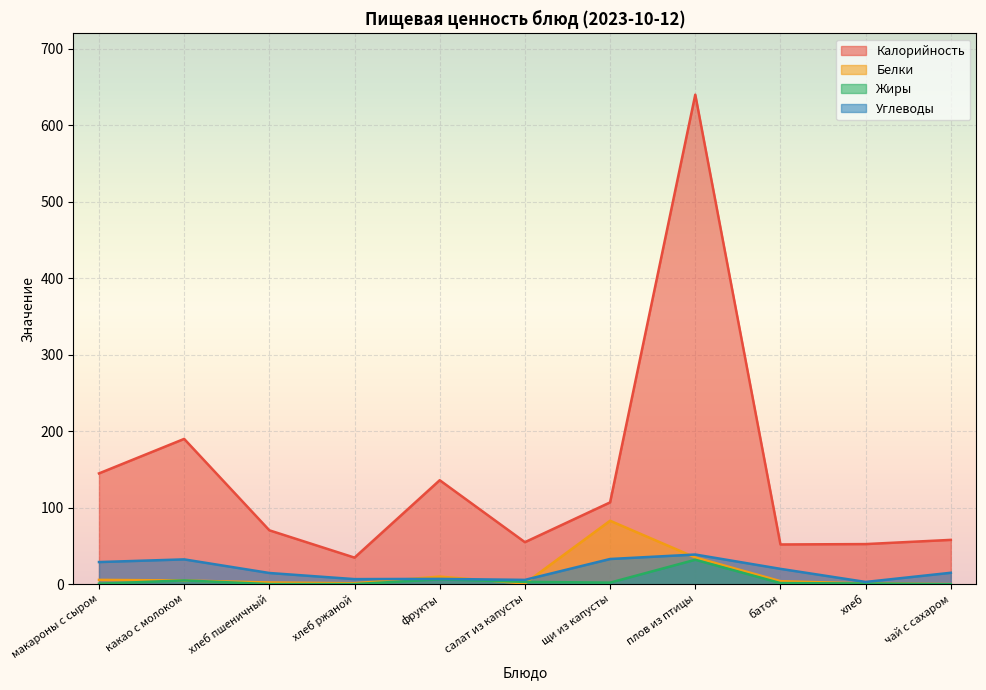

List the series in order of their peak value, lowest first.

Жиры, Углеводы, Белки, Калорийность